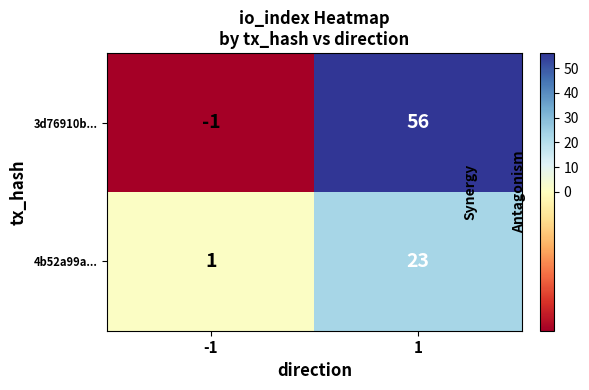

Reading left to right, list all the values displayed in this chart.

3d76910b...: -1=-1	1=56
4b52a99a...: -1=1	1=23